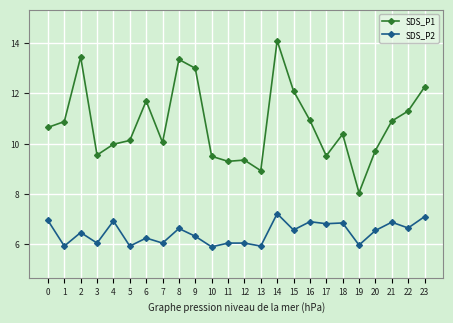

Which series changed the most between 22 and 23?

SDS_P1